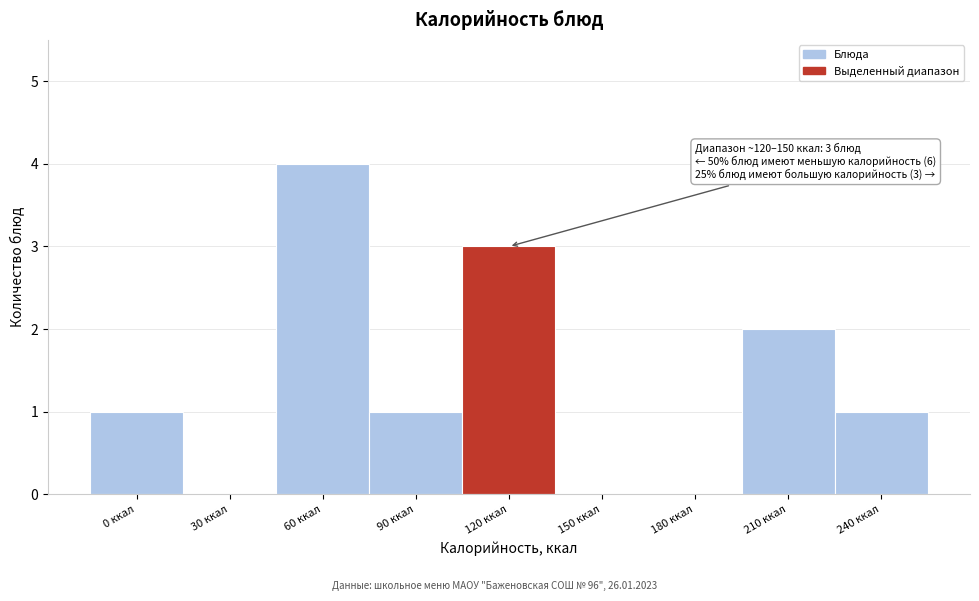

Reading left to right, extract all data points from this chart.

0 ккал=1	30 ккал=0	60 ккал=4	90 ккал=1	120 ккал=3	150 ккал=0	180 ккал=0	210 ккал=2	240 ккал=1